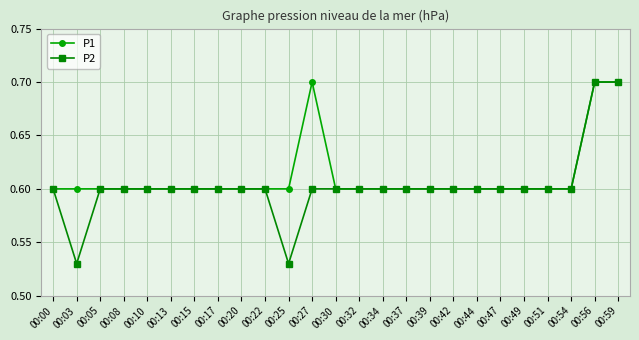

List the series in order of their overall mean, lowest first.

P2, P1